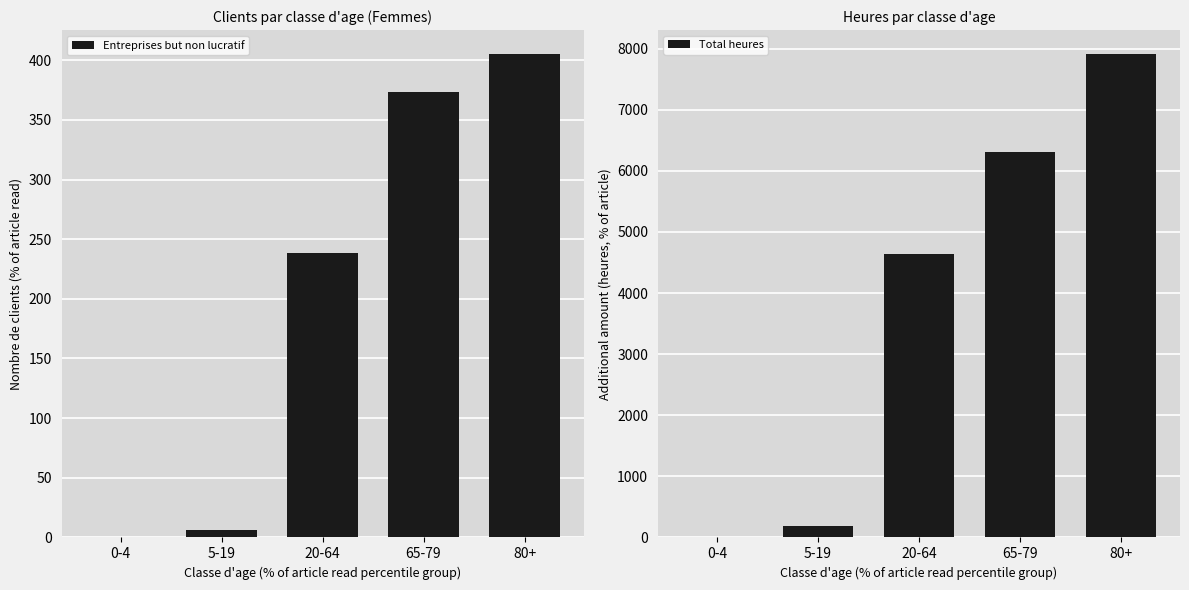

At 0-4, list the series in order from smallest to largest.

Entreprises but non lucratif, Total heures